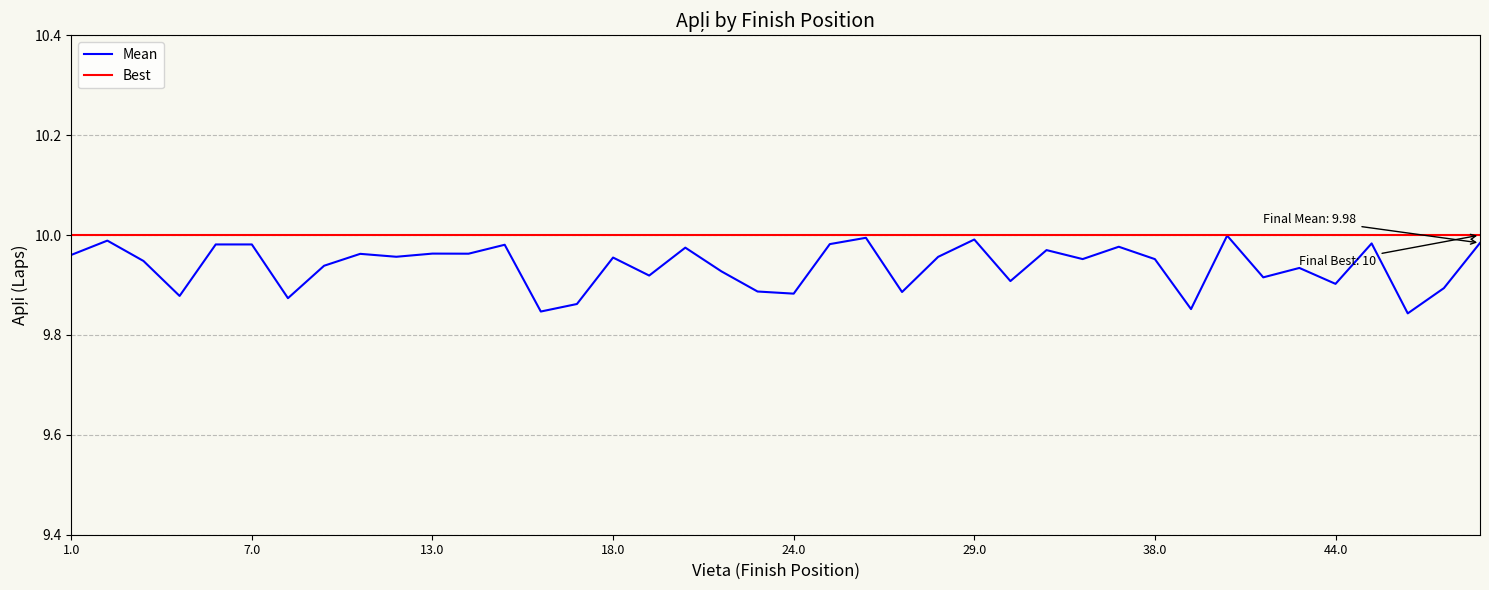

Which series has the largest total across all categories?

Best